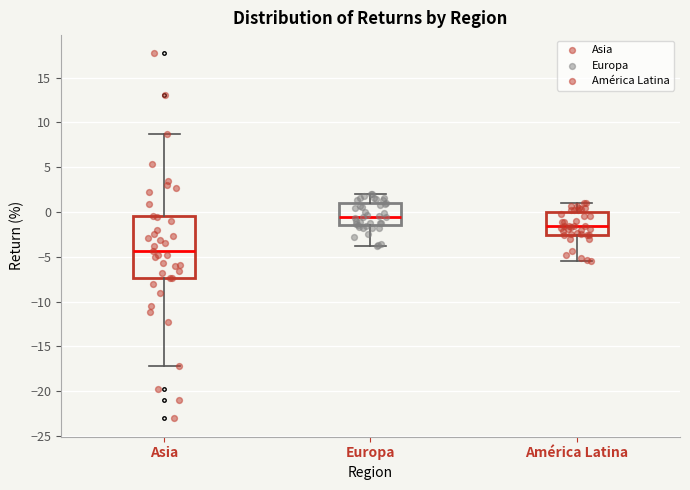

Reading left to right, transcribe this box plot: for each box, give where its median line is, the range the box spans, and where its two whiskers end, as read against the y-axis. The values are not printed on the chart, so give them approximately, as read against the axis.

Asia: median -4.5, box -7.5 to -0.5, whiskers -17.0 to 8.5
Europa: median -0.5, box -1.5 to 1.0, whiskers -4.0 to 2.0
América Latina: median -1.5, box -2.5 to 0.0, whiskers -5.5 to 1.0